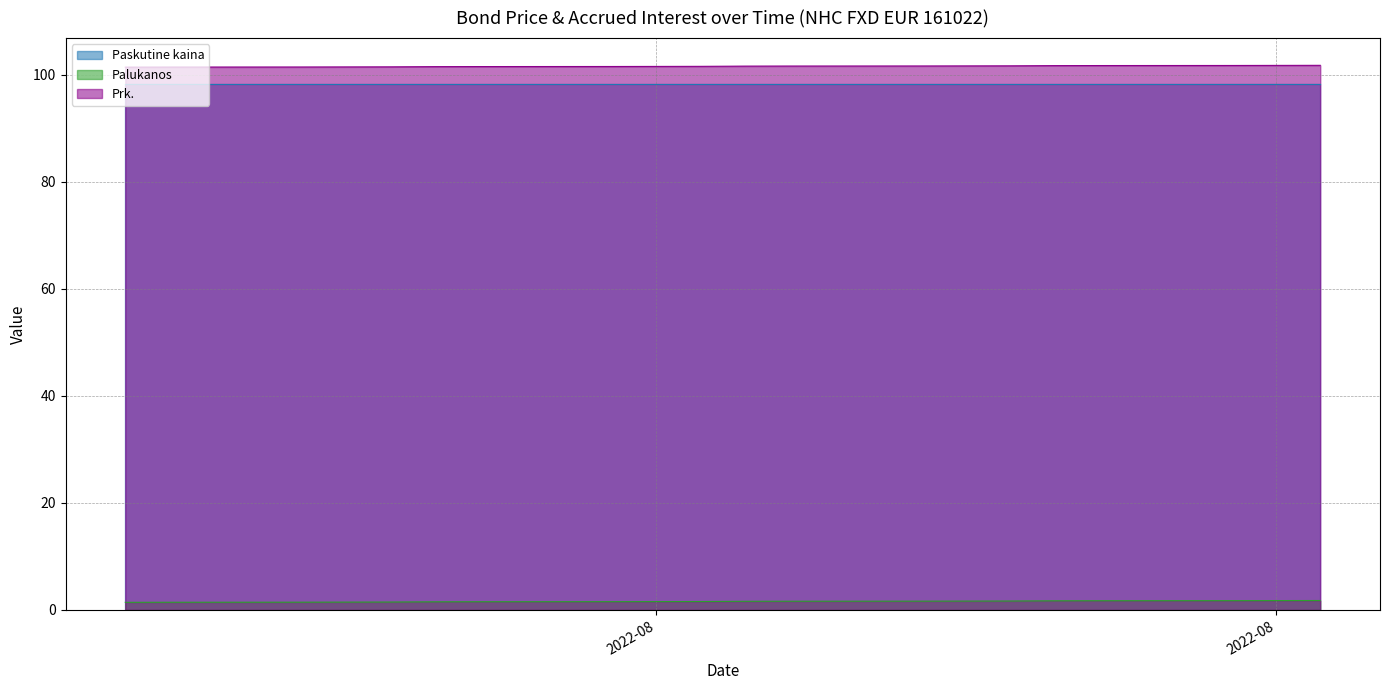

What is the spread (max minus min) of values at 2022-08-16?

100.0